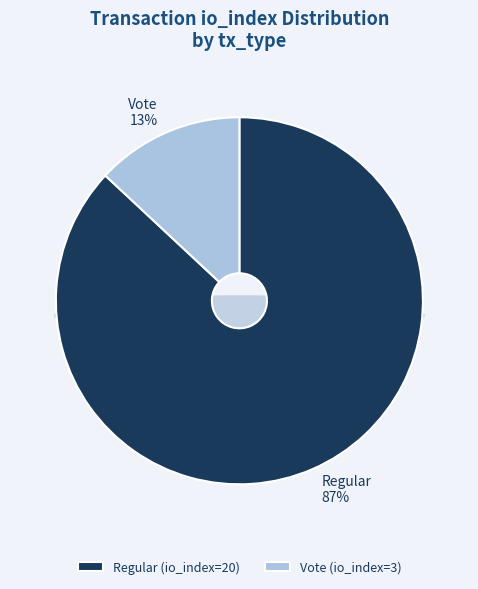

What percentage is the Regular (io_index=20) slice, to the nearest percent?

87%